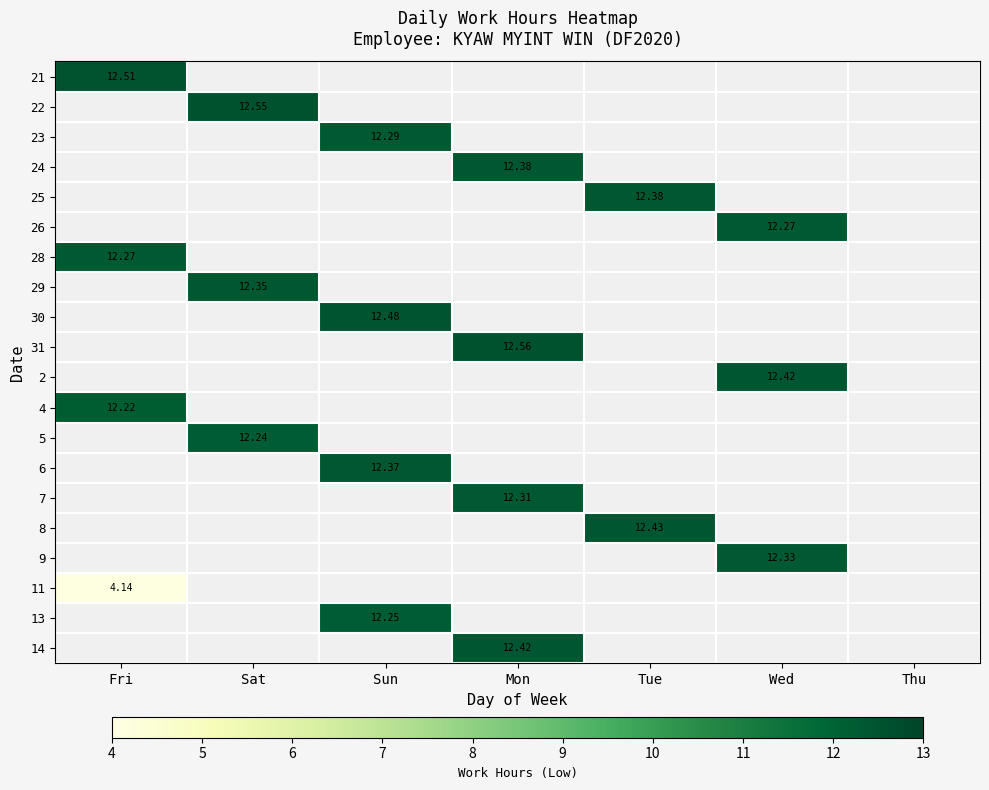

Is it true that 24 equals 0.0 at Wed?

True